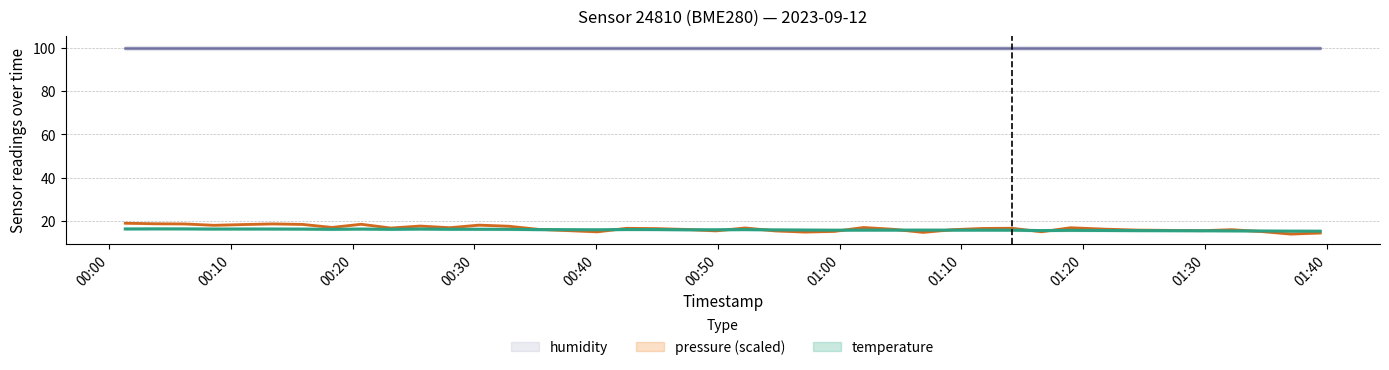

What is the average value of the pressure_norm series?

16.6